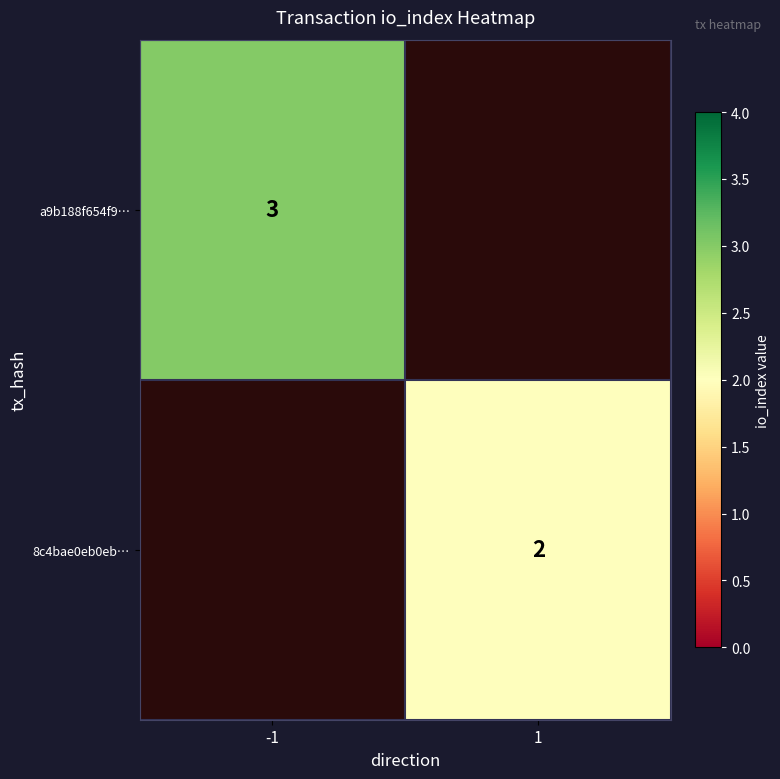

The value of 8c4bae0eb0eb… at 1 is 3. True or false?

False